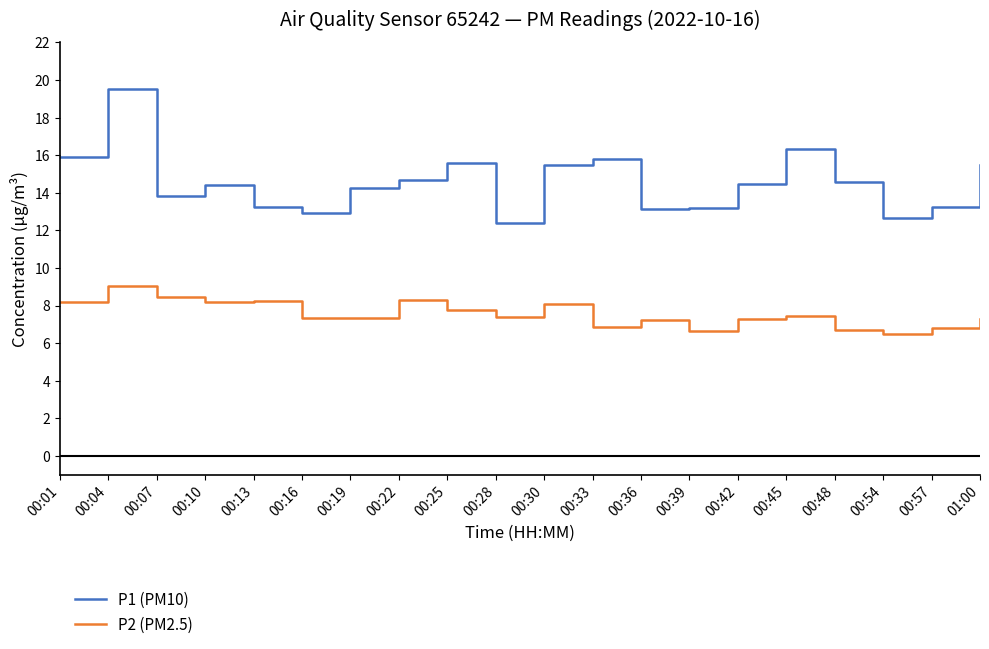

True or false: P2 (PM2.5) and P1 (PM10) intersect in this chart.

False